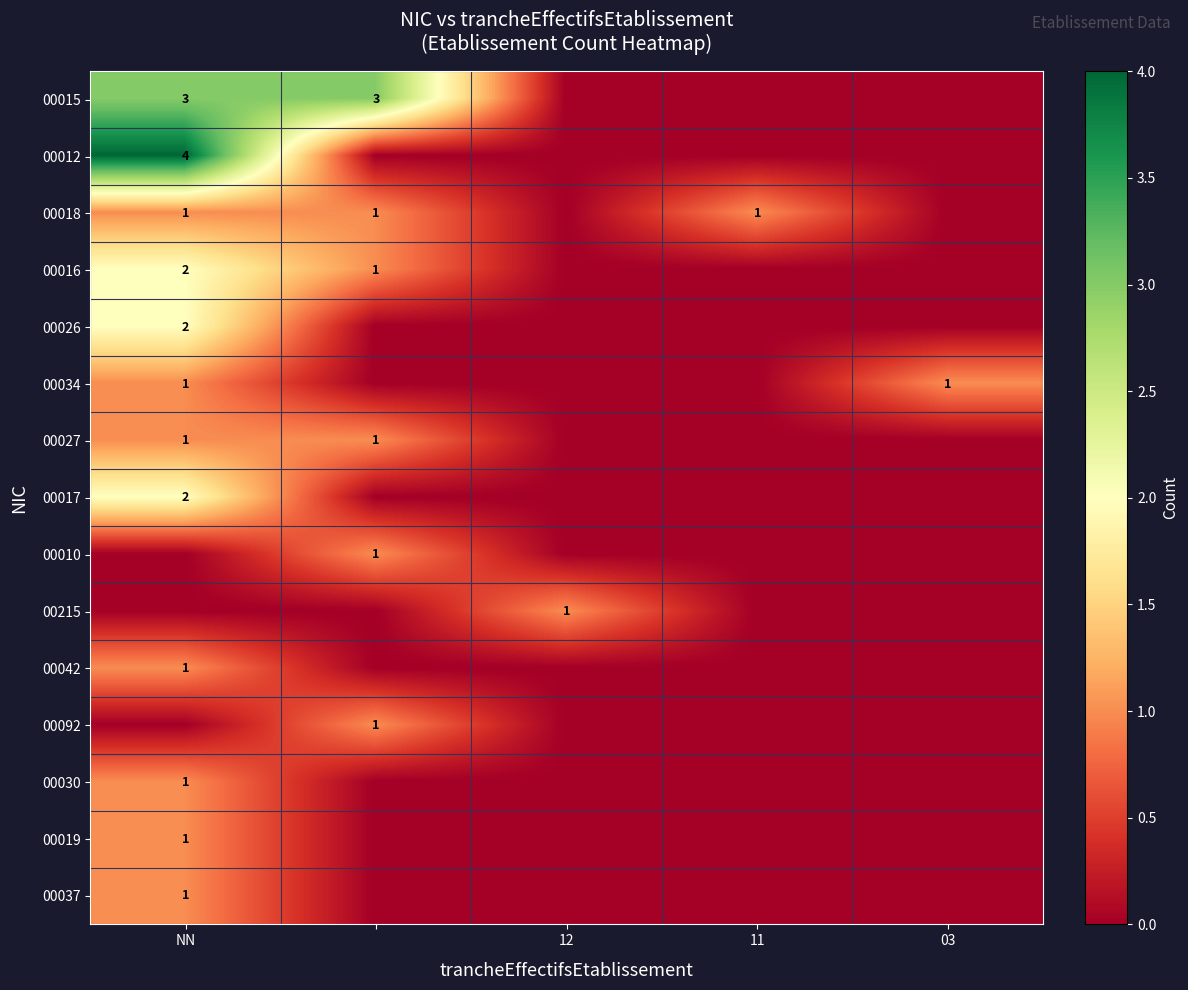

Is it true that 00034 equals 1 at 03?

True